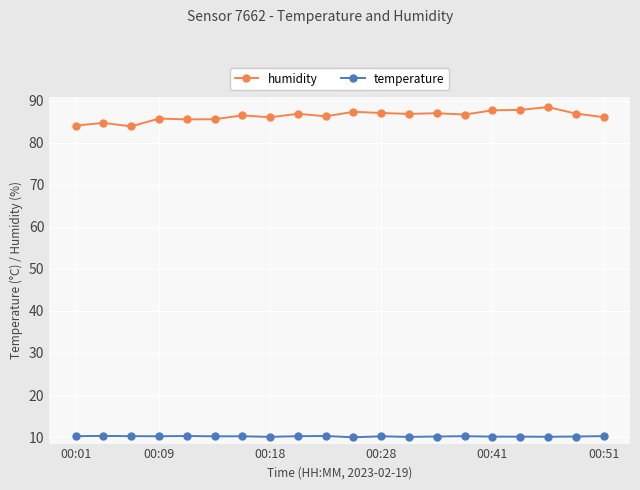

True or false: humidity and temperature intersect in this chart.

False